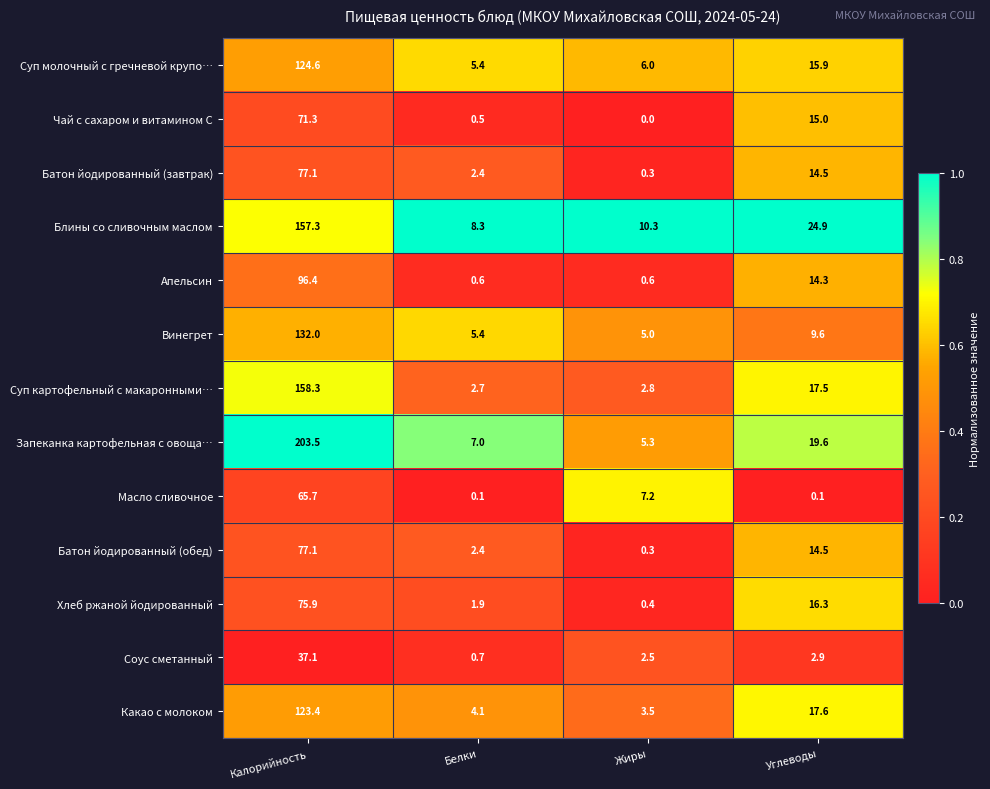

What is the difference between the maximum and minimum values in the Суп картофельный с макаронными… series?

155.6